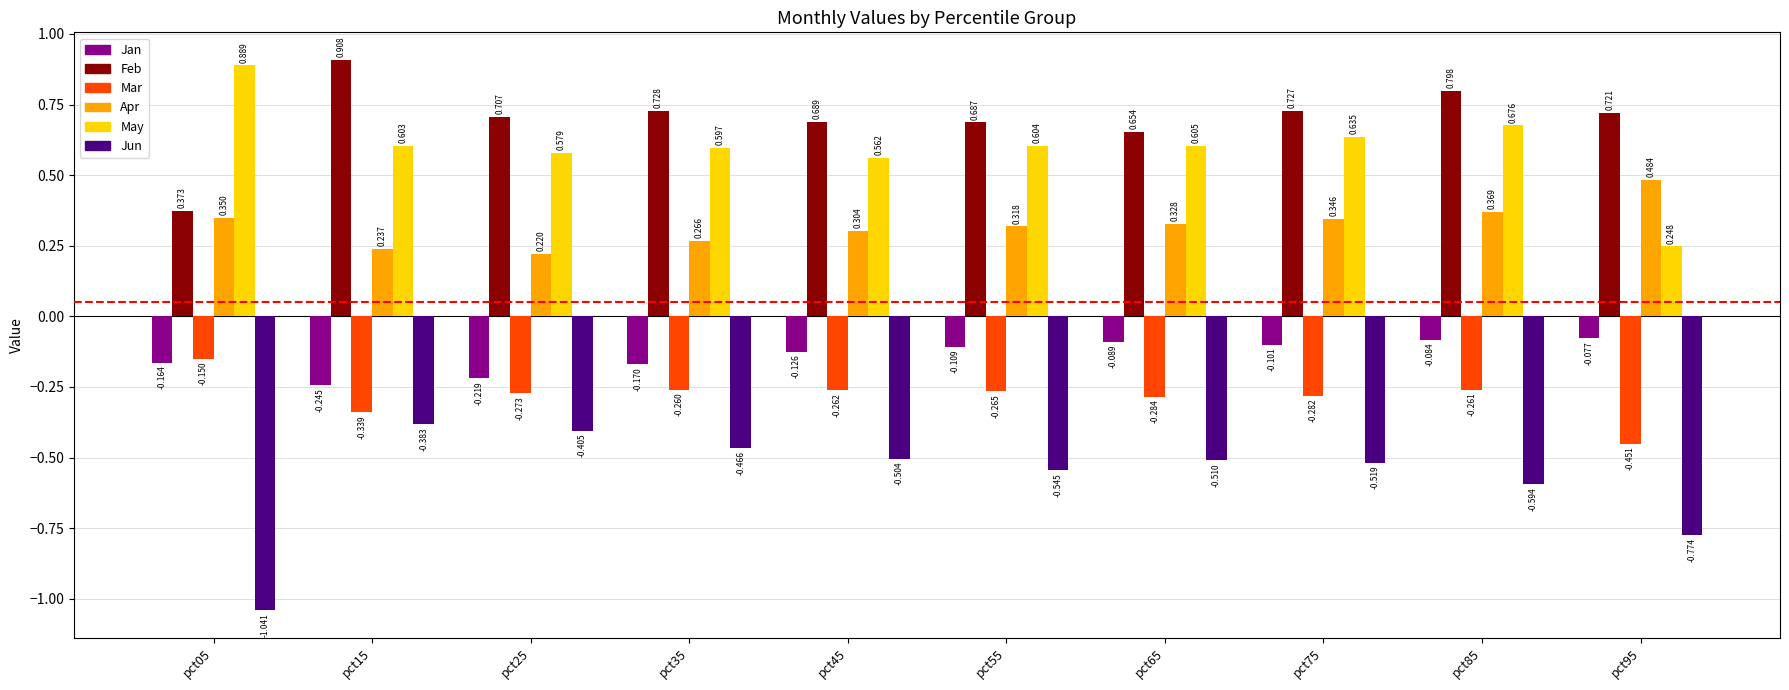

Which series has the widest spread of values?

Jun